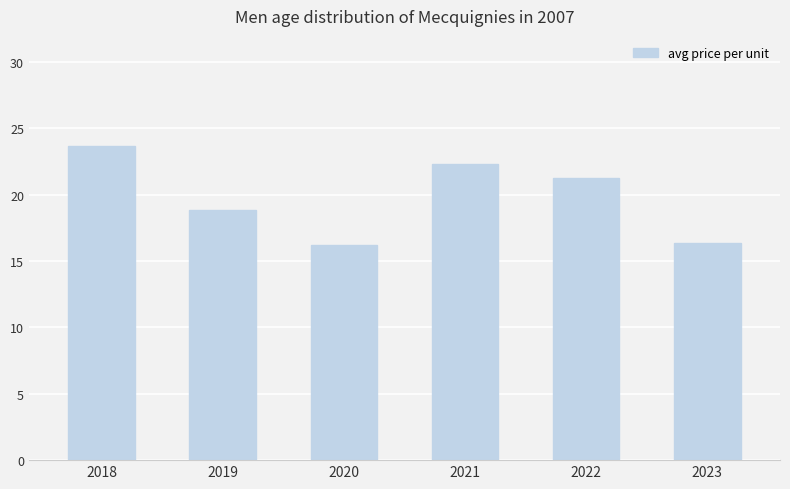

What is the value of the 3rd bar from the left?

16.2